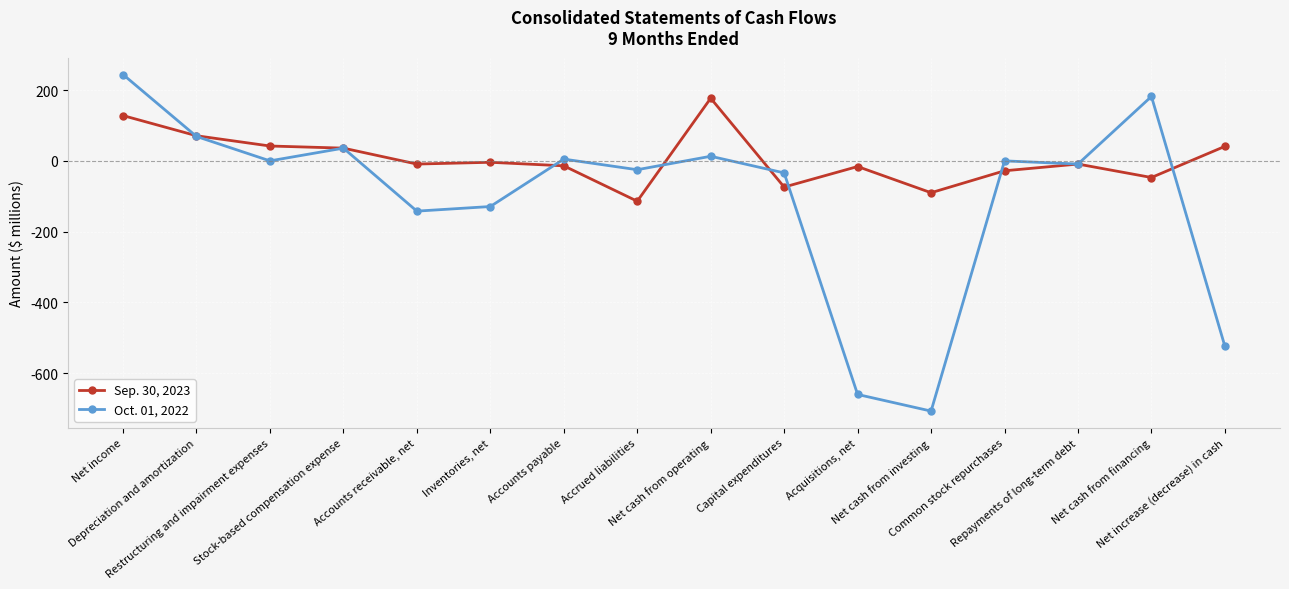

Does the chart have visible grid lines?

Yes